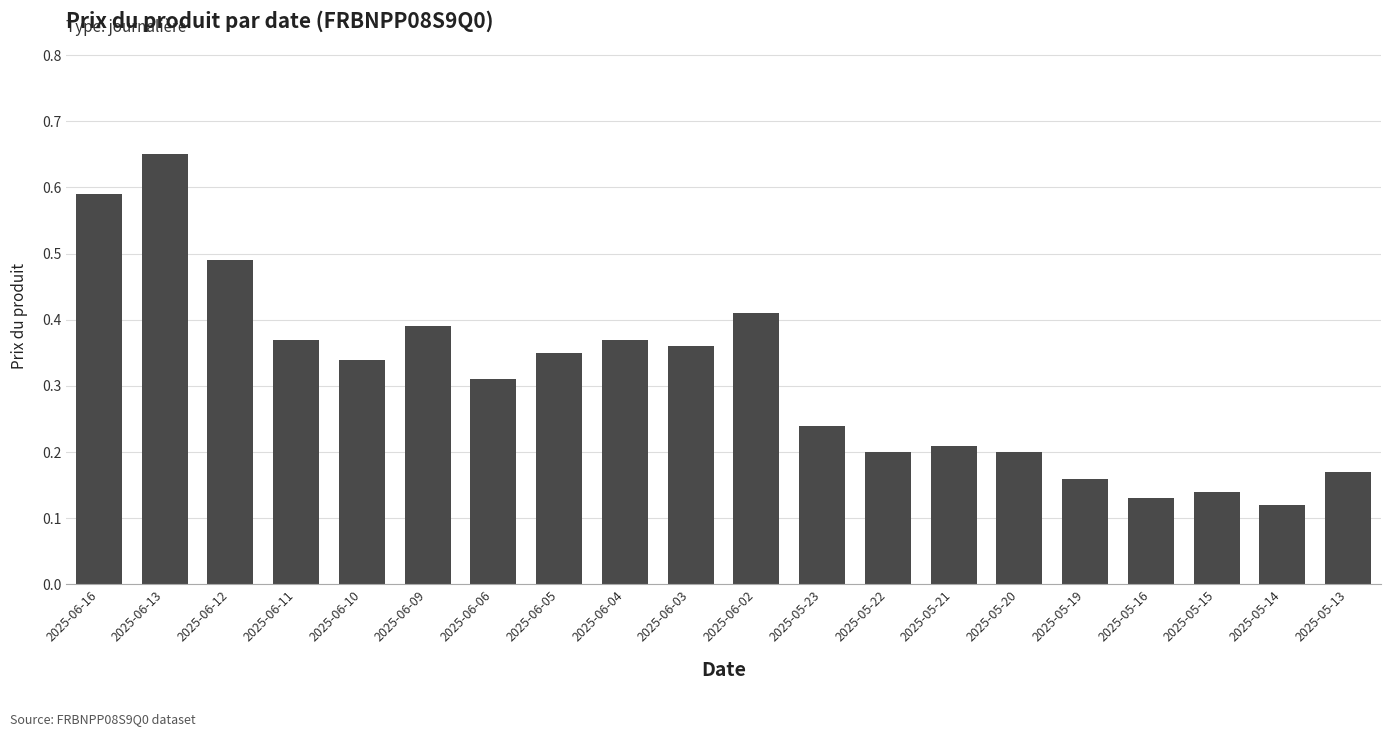

What is the label of the 6th bar from the right?

2025-05-20